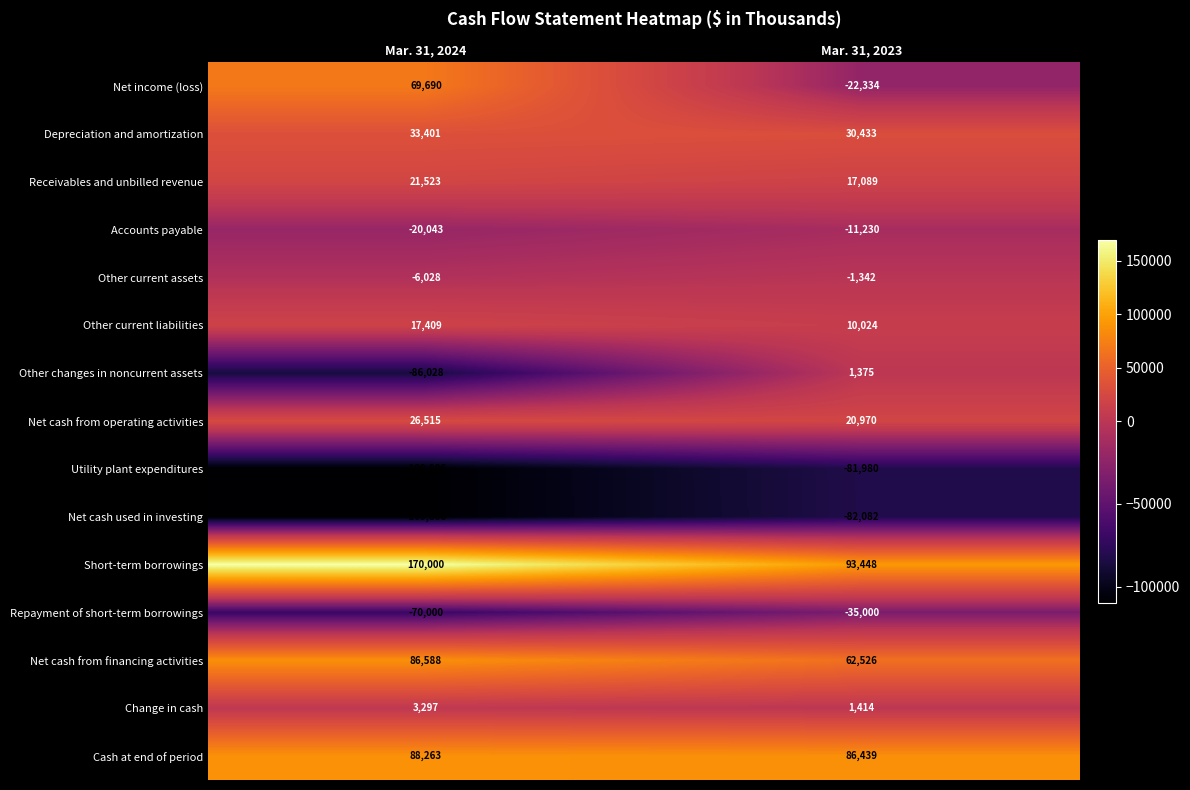

Is it true that Other current liabilities equals 6163 at Mar. 31, 2024?

False